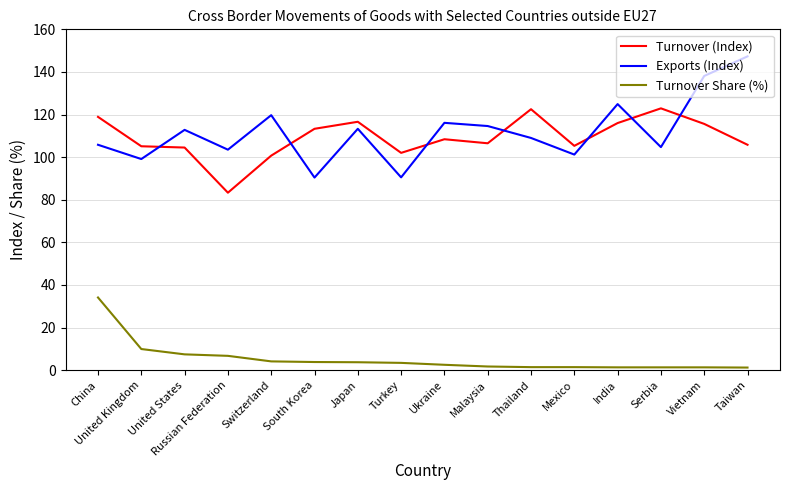

At which label does Turnover Share (%) first exceed 3?

China